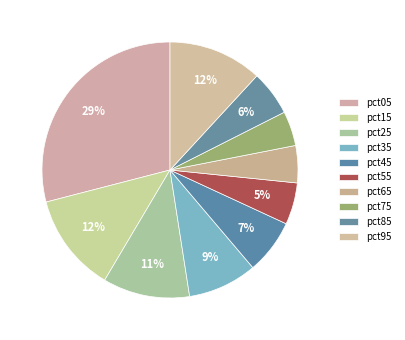

Rank the categories by value from lowest to highest.

pct75, pct65, pct55, pct85, pct45, pct35, pct25, pct95, pct15, pct05